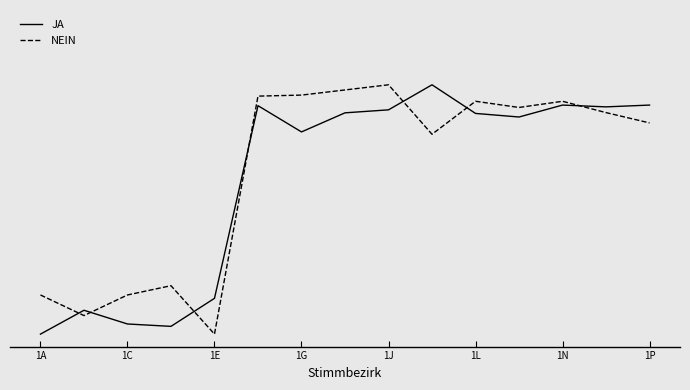

What are all the series names shown in the legend?

JA, NEIN